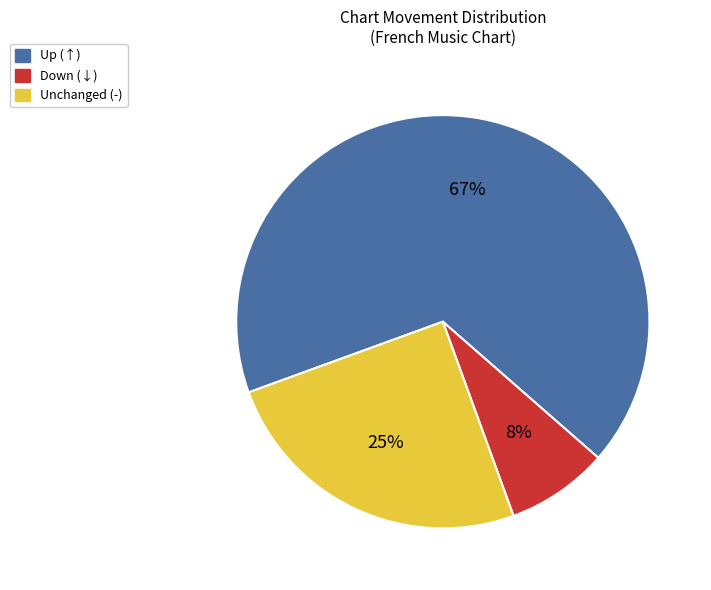

To the nearest percent, what is the difference between the largest and smallest slice percentages?

59%